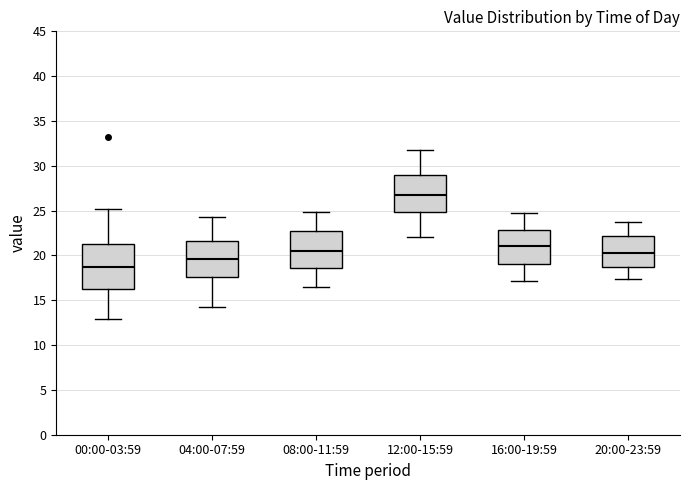

Where does the upper whisker of the box for 08:00-11:59 end on the y-axis? The values are not printed on the chart, so give them approximately, as read against the axis.

25.0